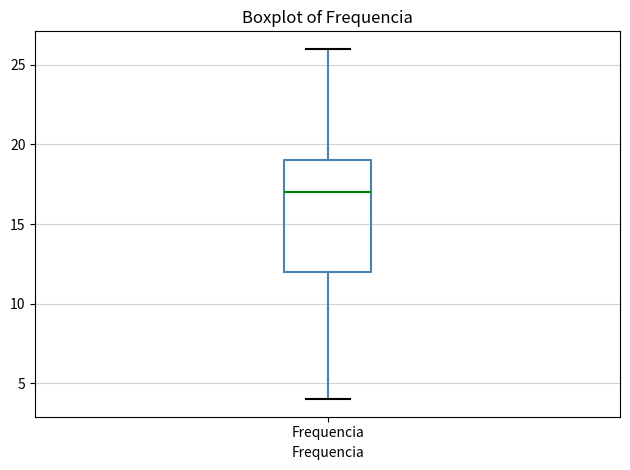

Transcribe this box plot: give where the median line is, the range the box spans, and where the two whiskers end, as read against the y-axis. The values are not printed on the chart, so give them approximately, as read against the axis.

median 17, box 12 to 19, whiskers 4 to 26